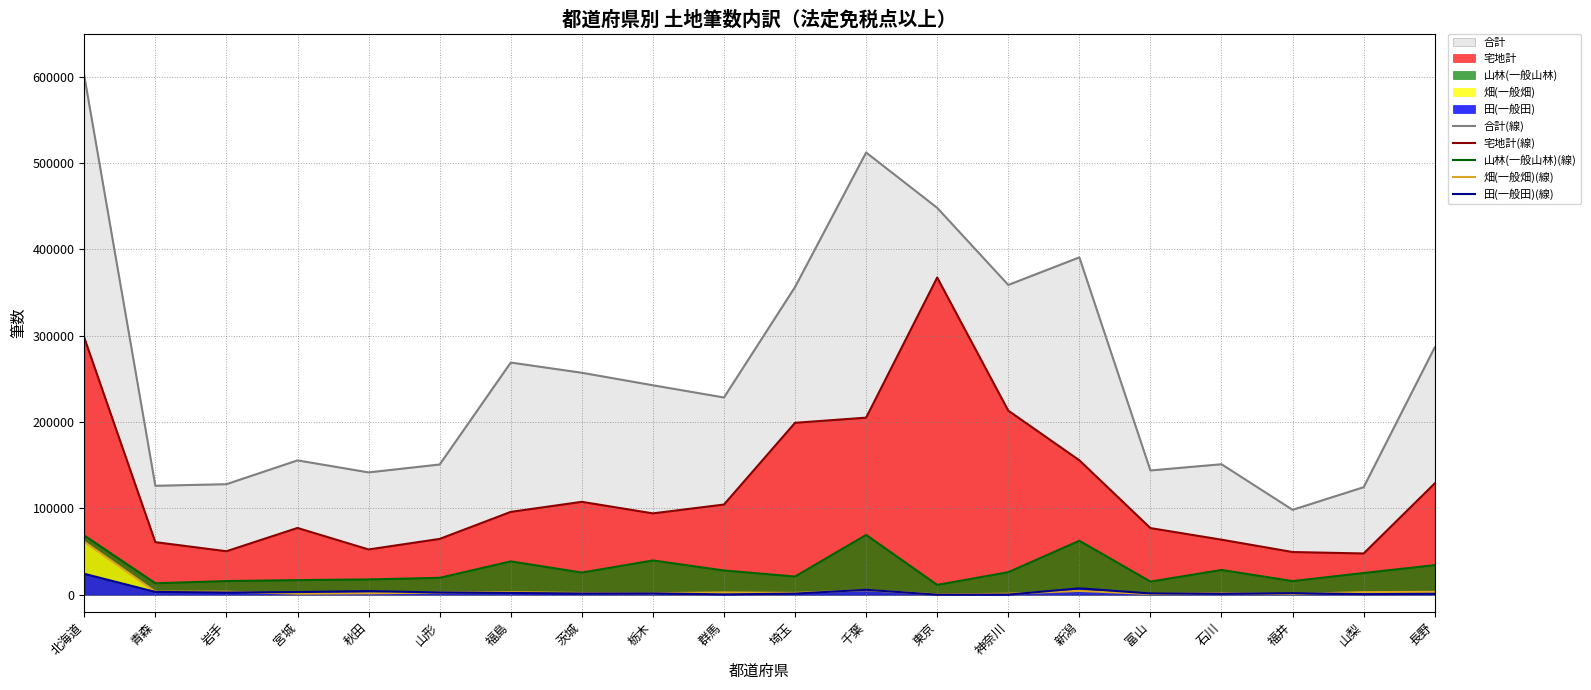

What is the sum of all 田(一般田)(線) values?

66578